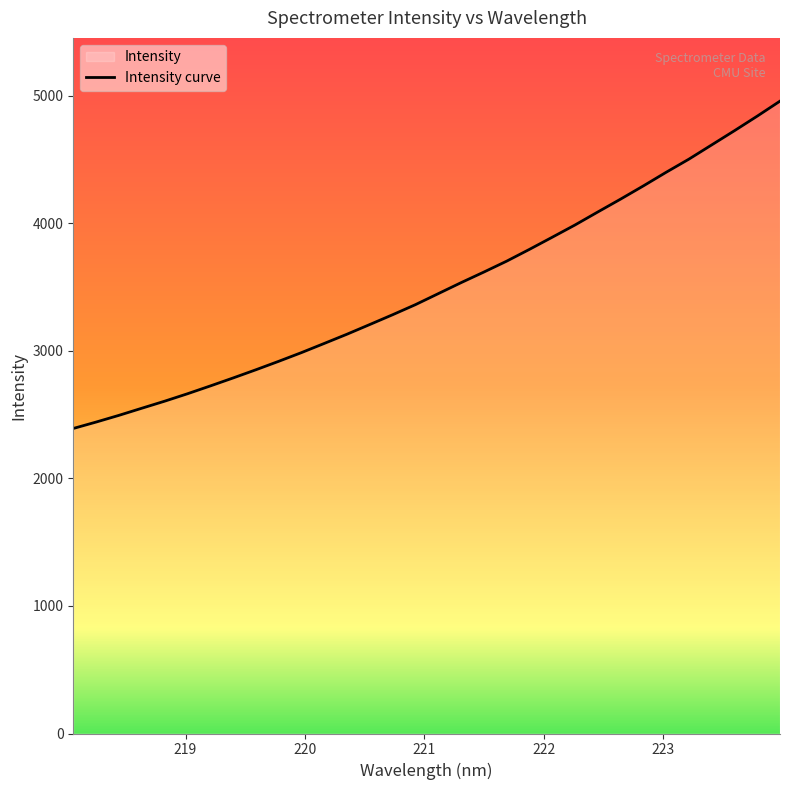

What is the difference between the maximum and minimum values?

2565.9